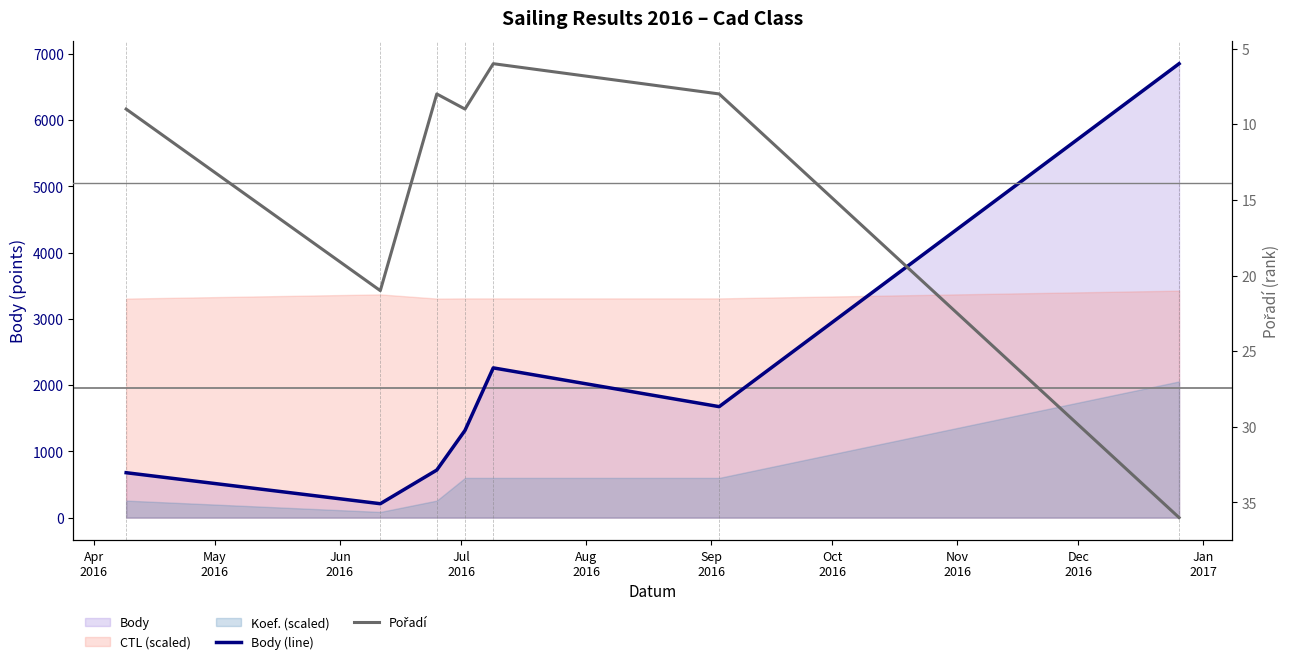

What is the value of the Body (line) point at the 5th from the left?

2260